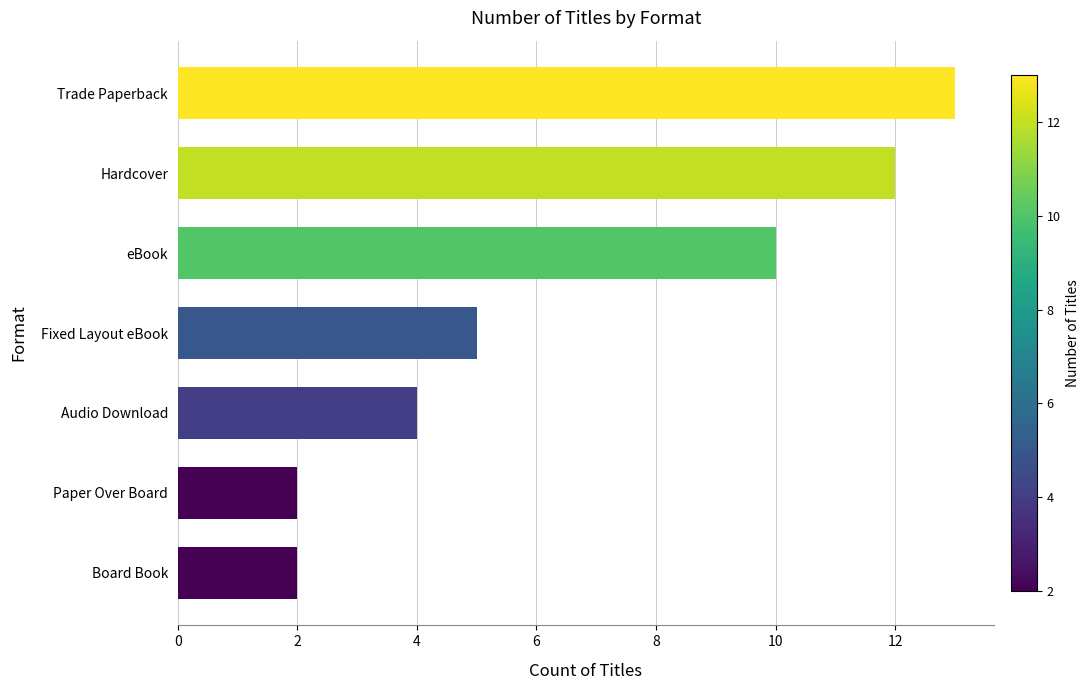

What is the change in value from Board Book to Trade Paperback?

+11